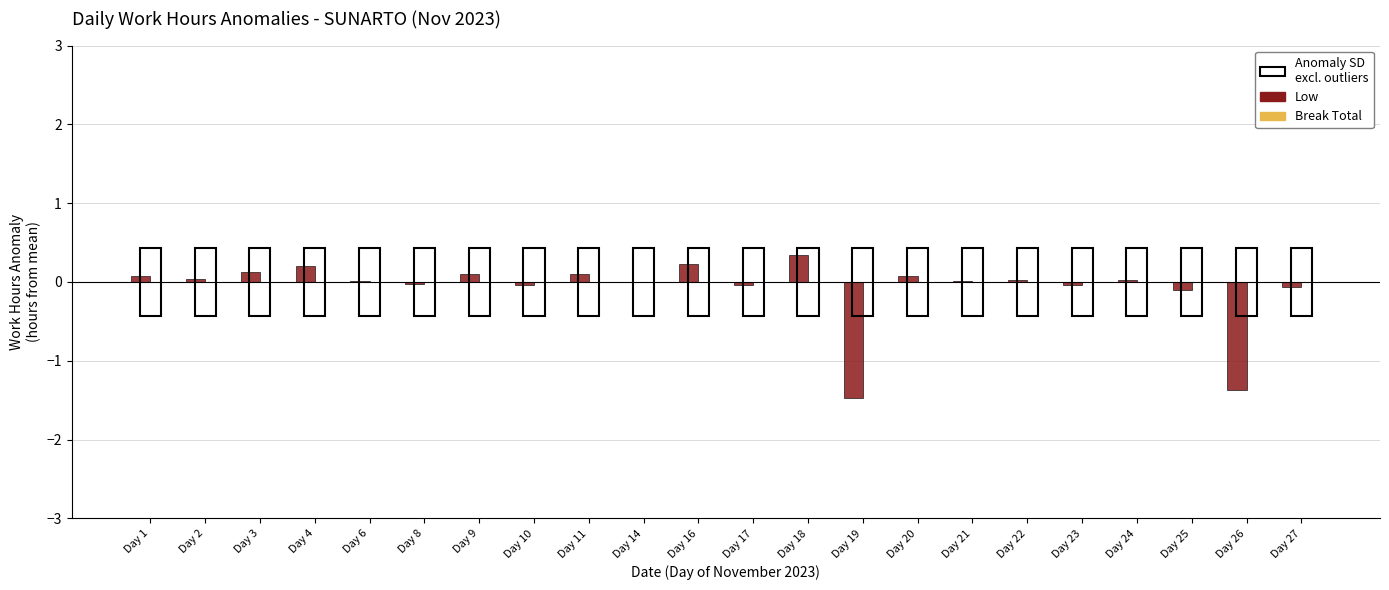

What is the greatest value displayed?

0.3